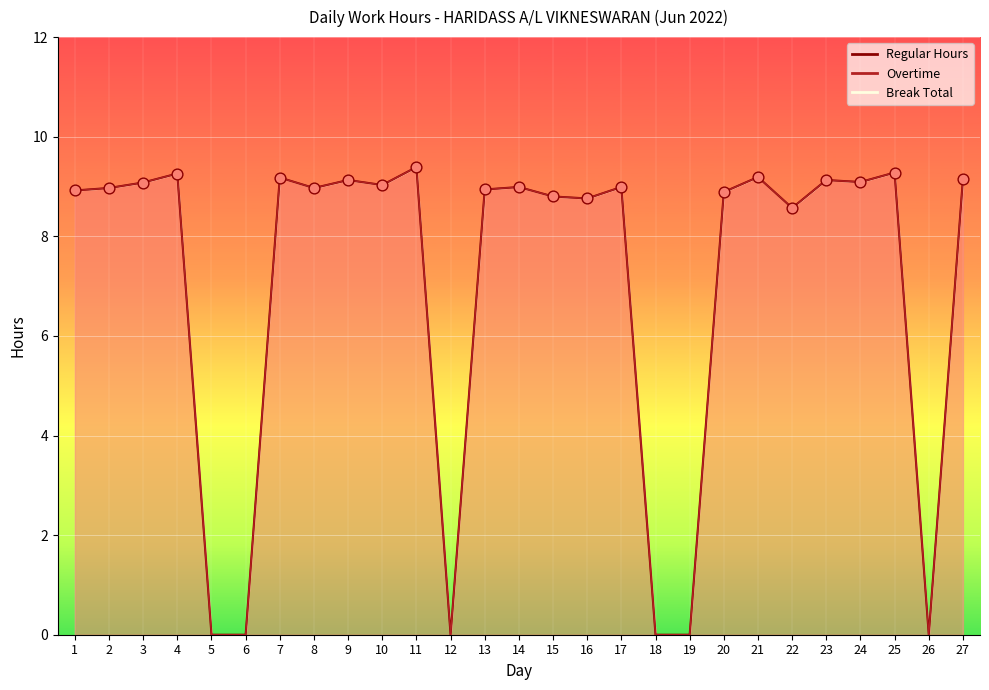

Which series has the largest total across all categories?

Regular Hours